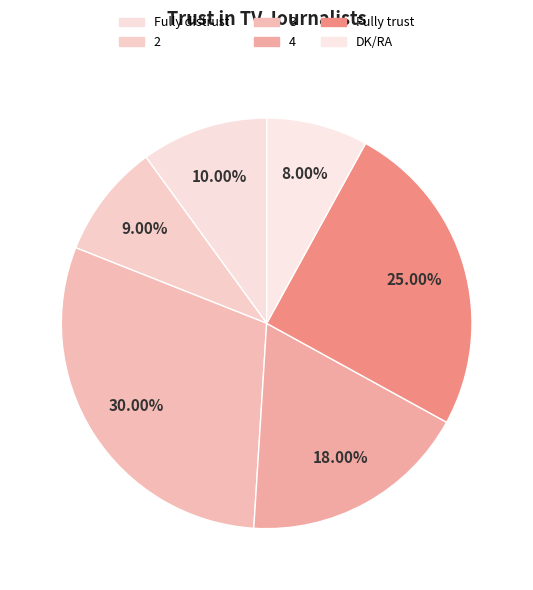

To the nearest percent, what is the average slice percentage?

17%